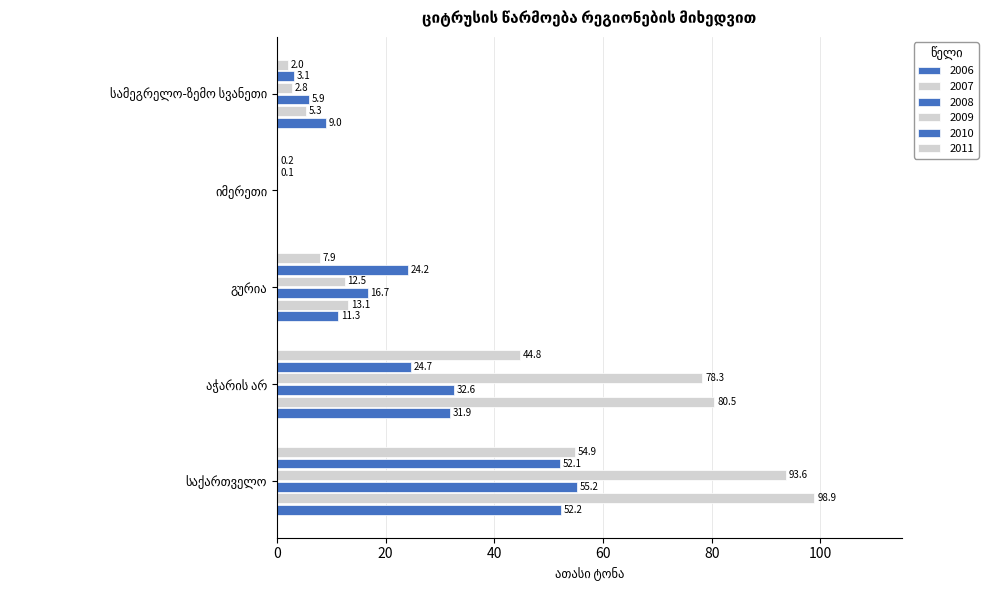

What is the total value across all series at აჭარის არ?

292.8